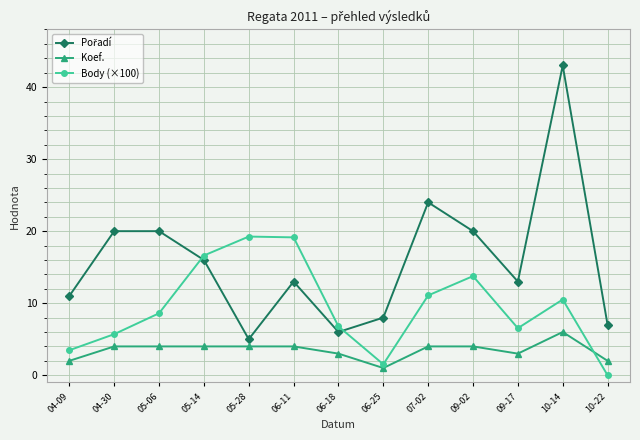

What is the difference between the highest and lowest values at 10-14?

37.0